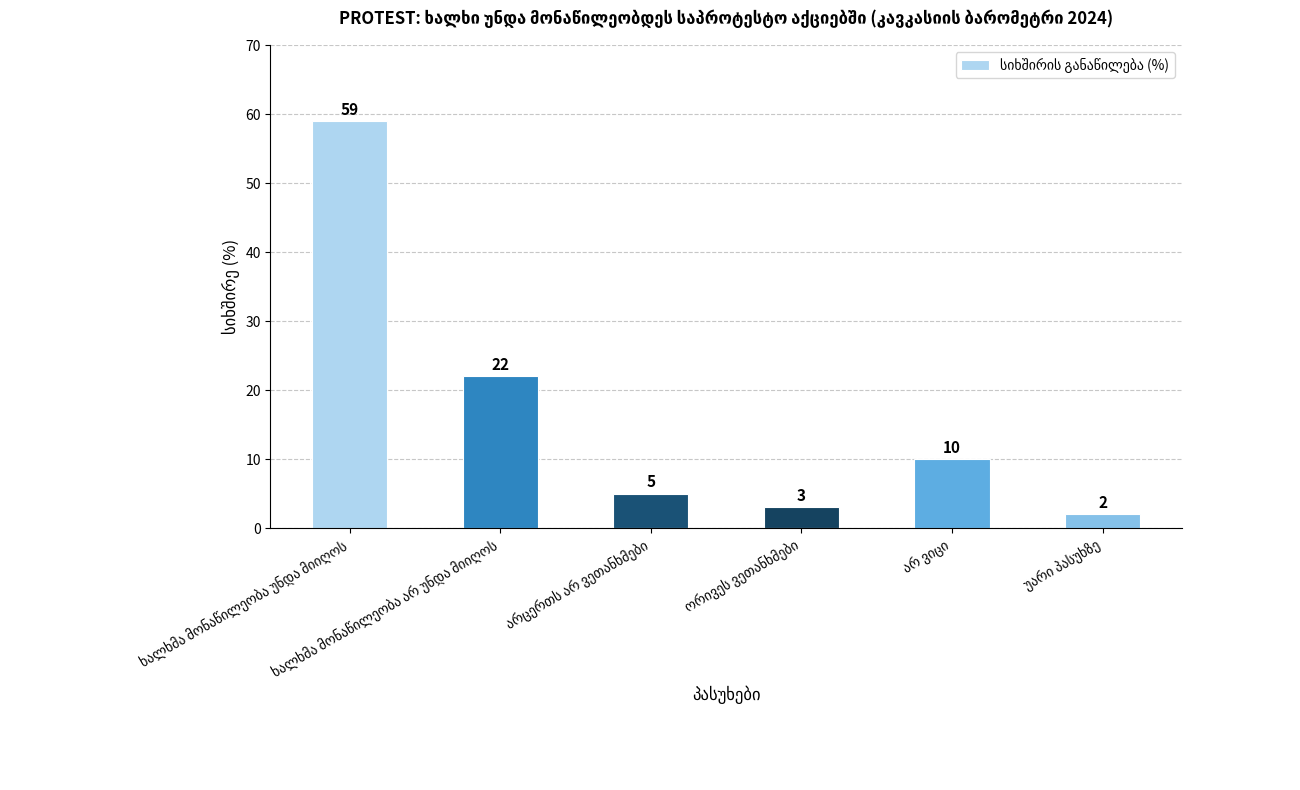

Reading left to right, list all the values displayed in this chart.

59	22	5	3	10	2